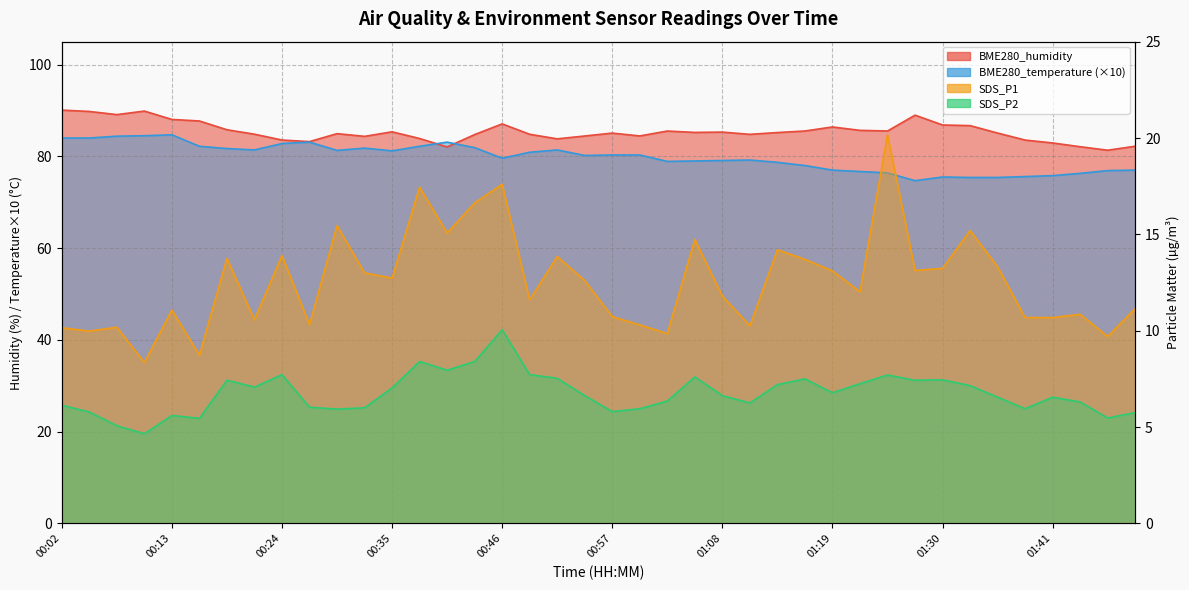

What are all the series names shown in the legend?

BME280_humidity, BME280_temperature, SDS_P1, SDS_P2